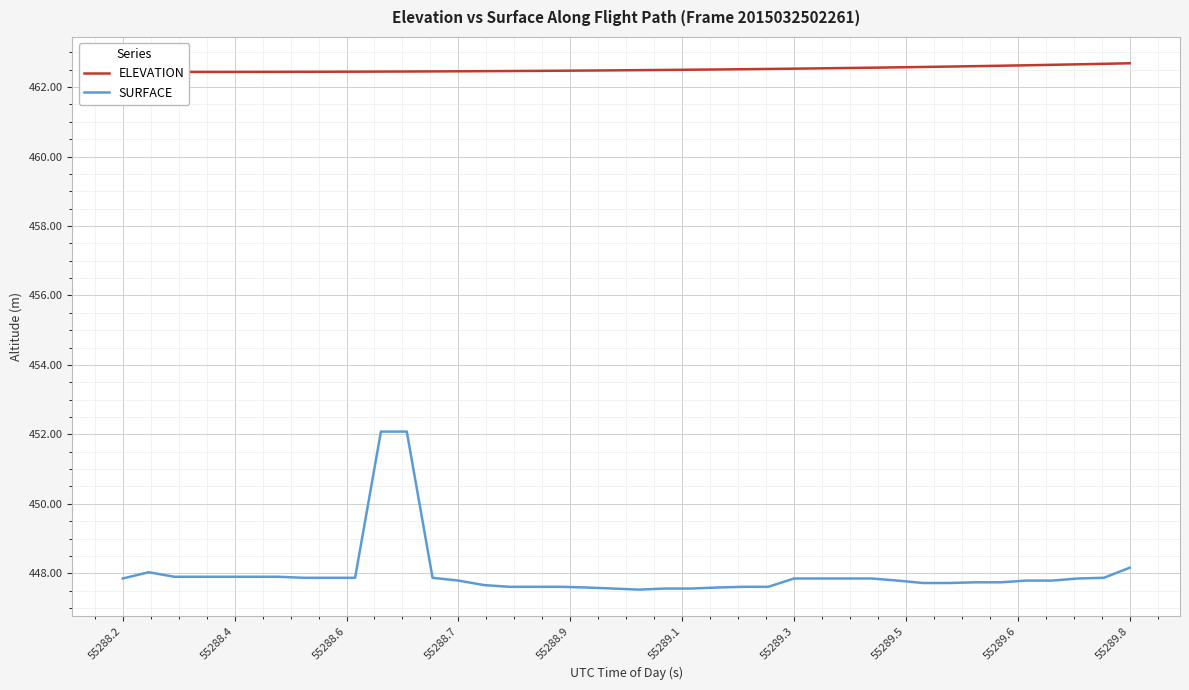

What is the highest value of the SURFACE series?

452.1